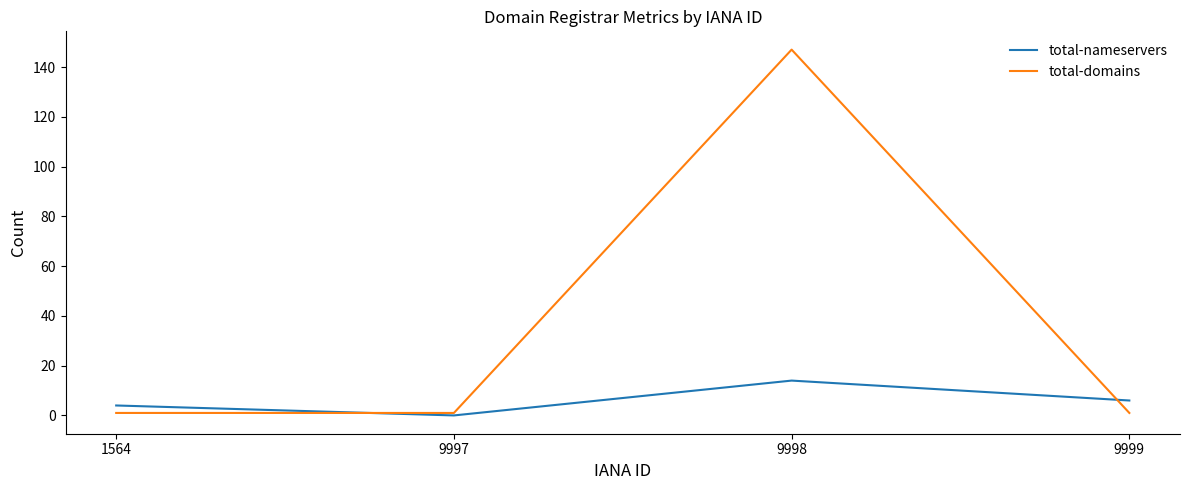

Reading left to right, list all the values displayed in this chart.

total-nameservers: 1564=4	9997=0	9998=14	9999=6
total-domains: 1564=1	9997=1	9998=147	9999=1